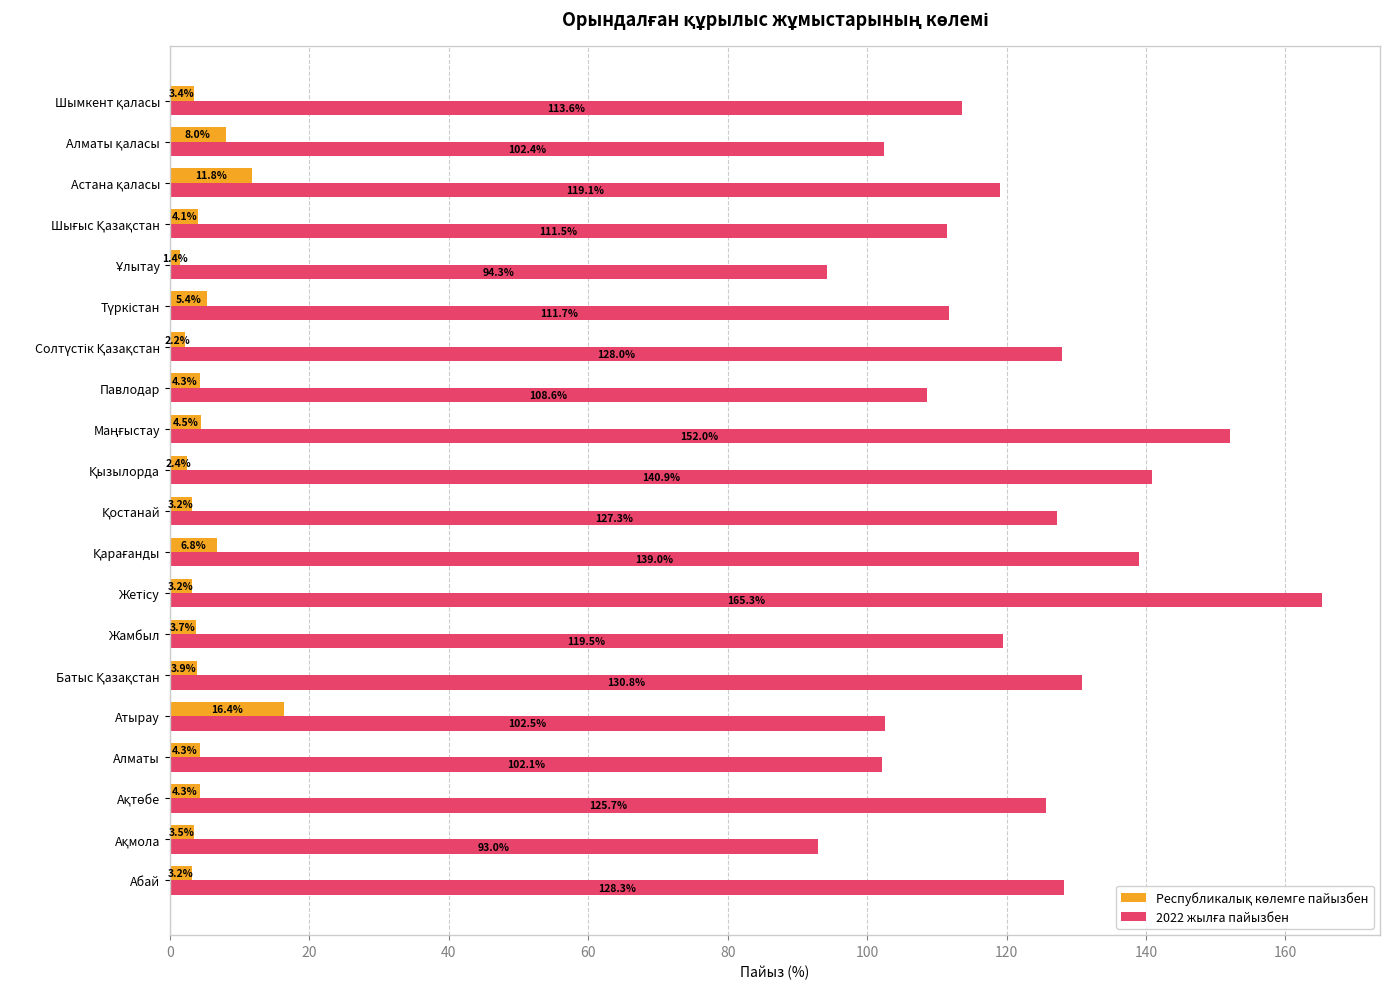

What is the difference between the highest and lowest values at Абай?

125.1